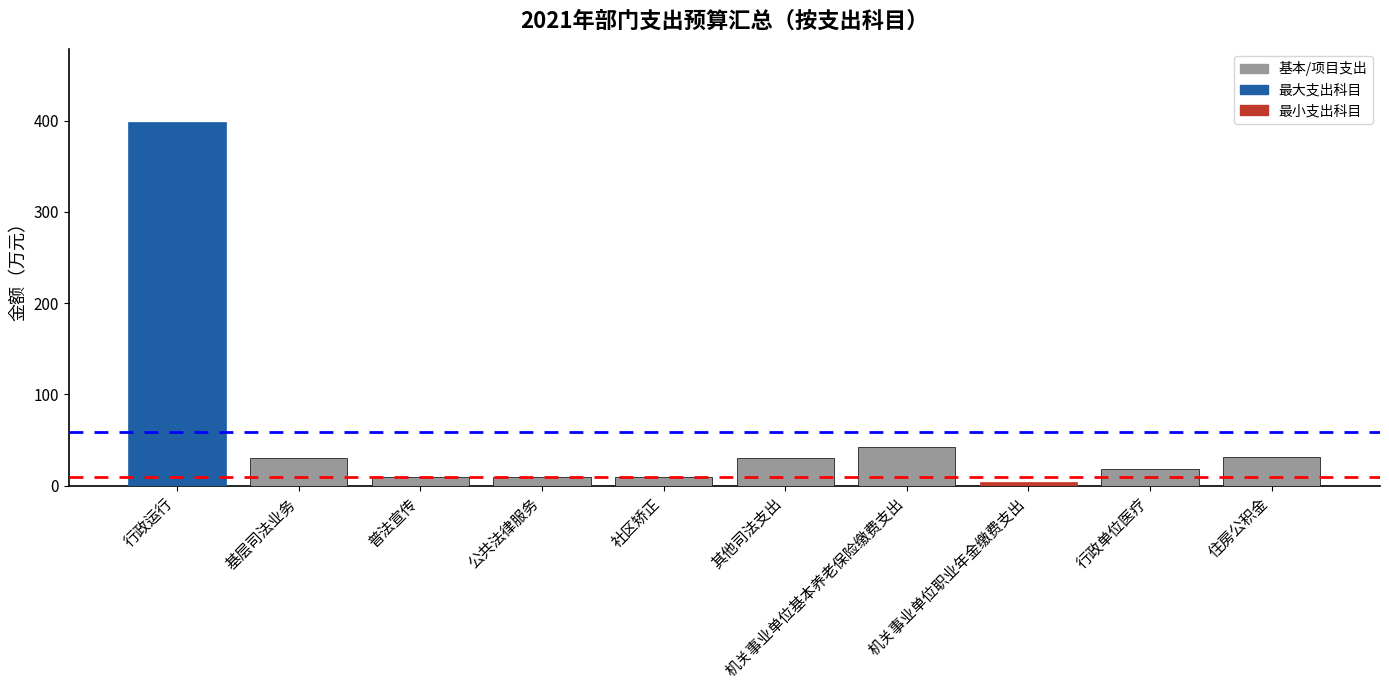

Does the chart contain stacked bars?

No